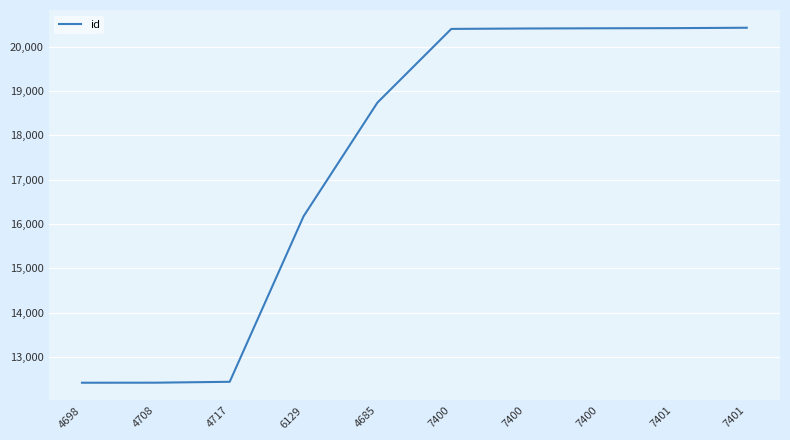

The value at 7401 is 5718. True or false?

False